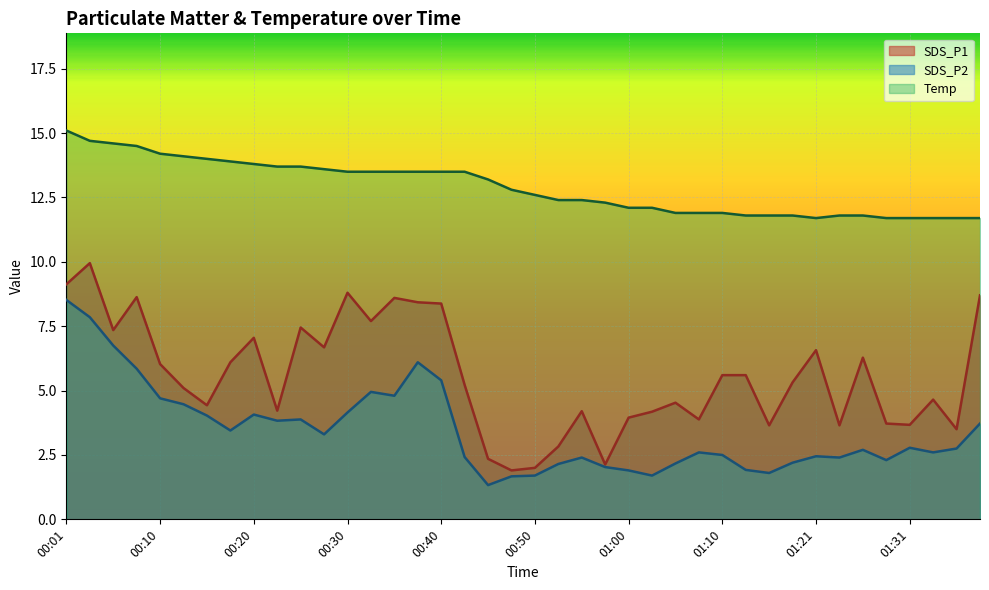

What is the average value of the SDS_P2 series?

3.5